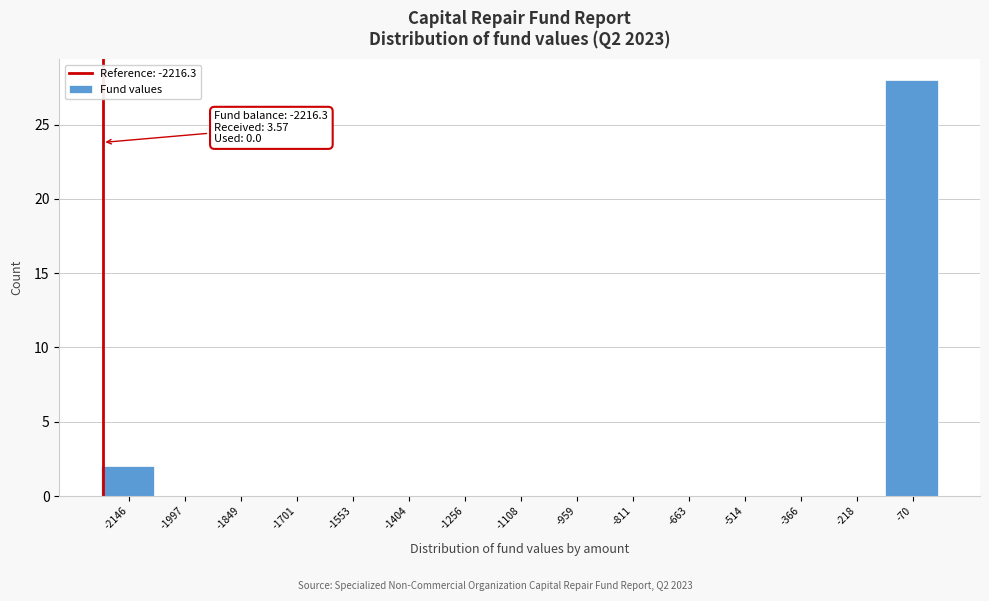

Which range on the x-axis has the tallest bar?

-140 to 0